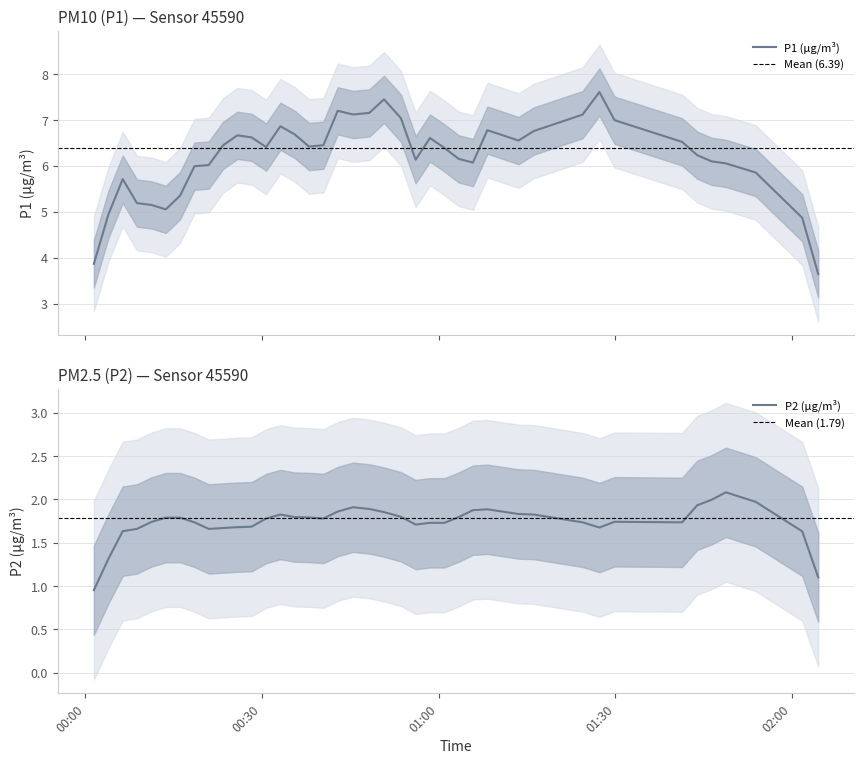

Rank the series at 17 from lowest to highest value.

P2, P1